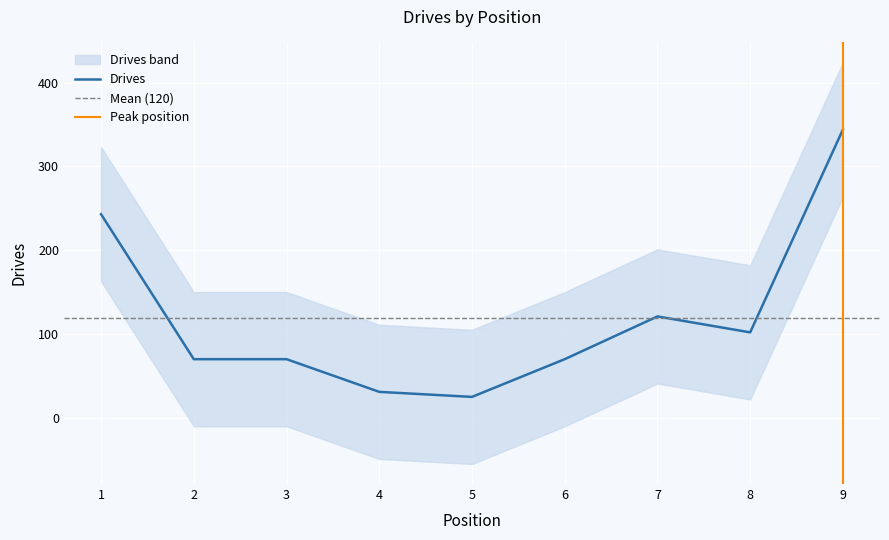

Reading right to left, list all the values displayed in this chart.

9=344	8=102	7=121	6=70	5=25	4=31	3=70	2=70	1=243